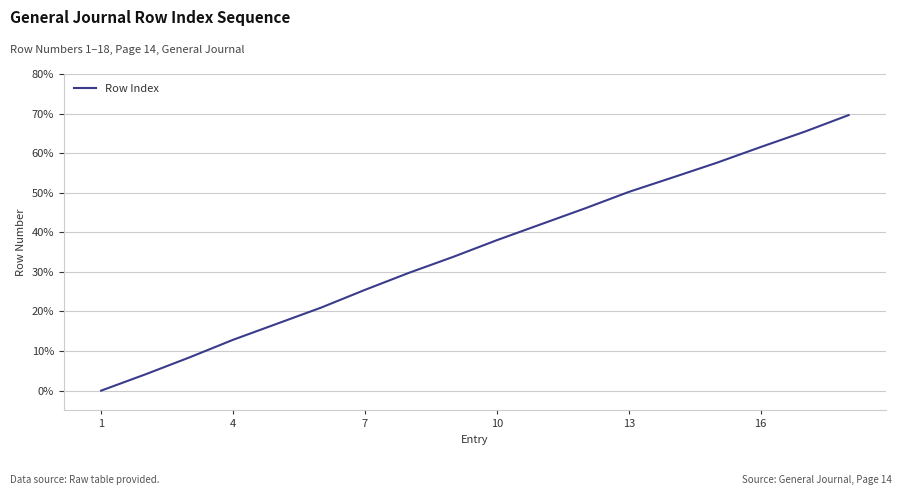

What is the greatest value displayed?

69.6